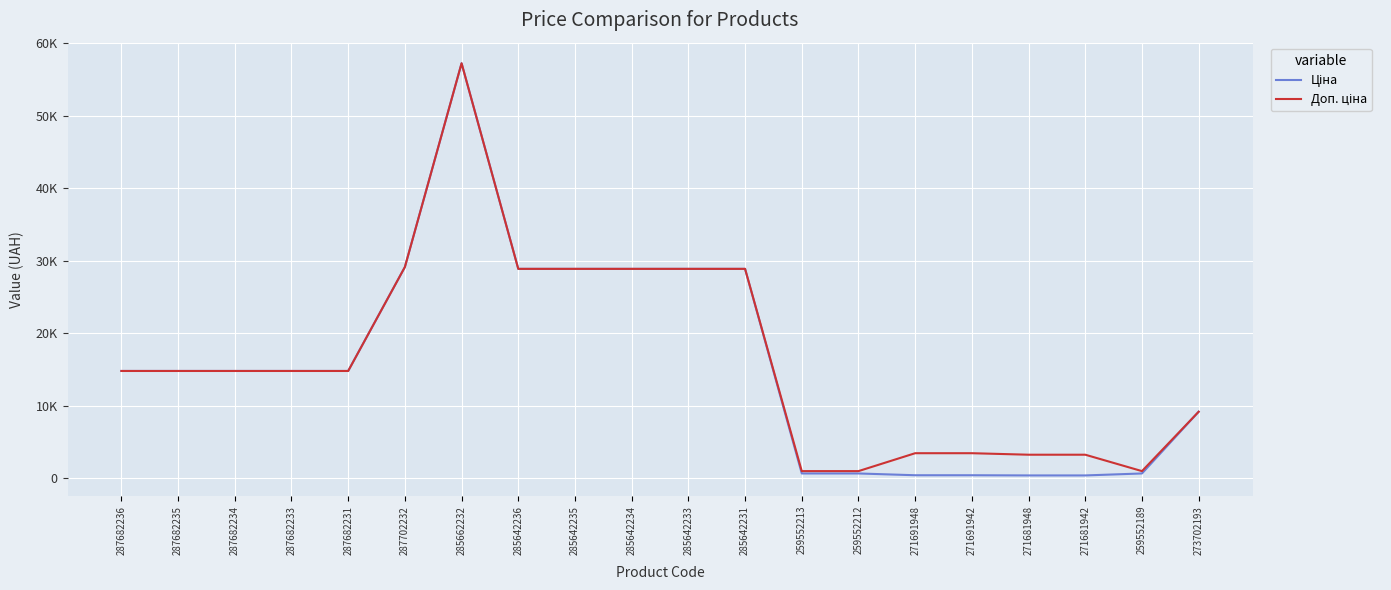

Does the chart display data point markers on the line(s)?

No